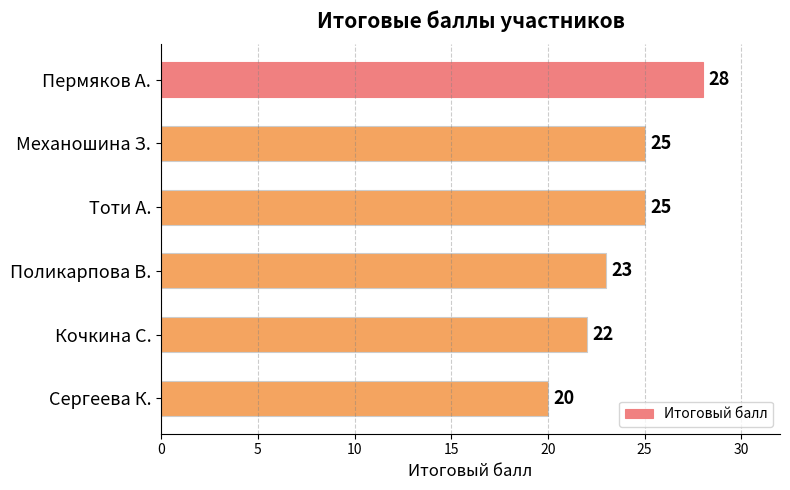

What is the value of the 2nd bar from the top?

25